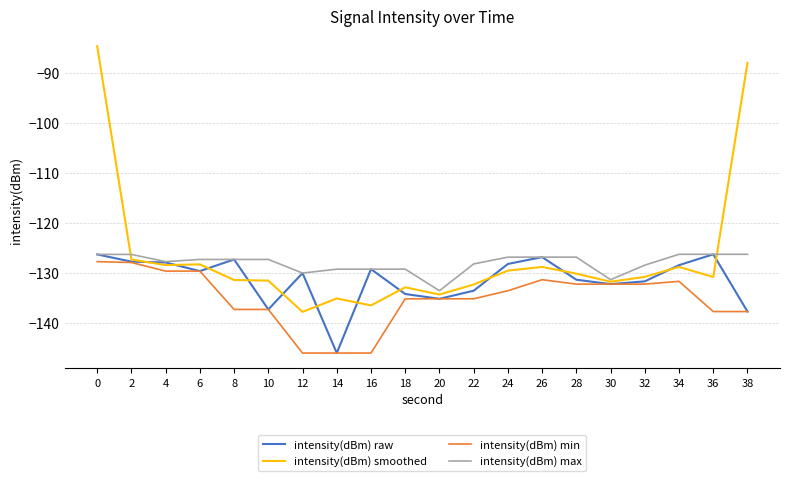

What is the approximate value of intensity(dBm) smoothed at 16?

-136.4